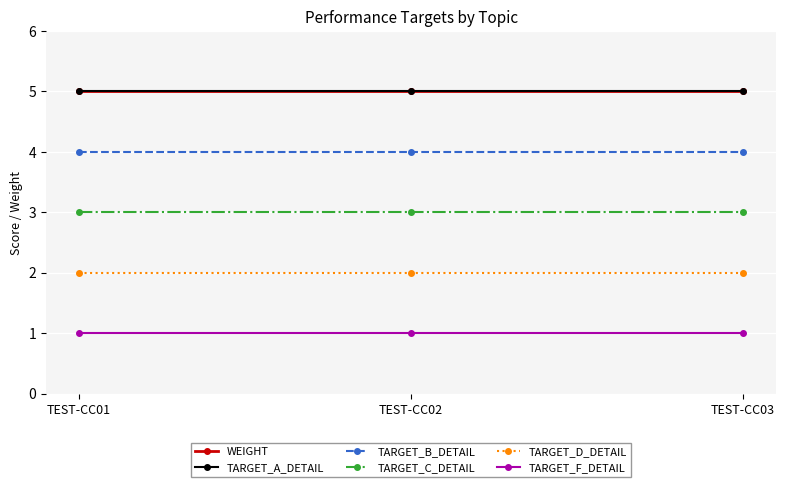

Between TEST-CC01 and TEST-CC03, which series saw the biggest shift?

WEIGHT